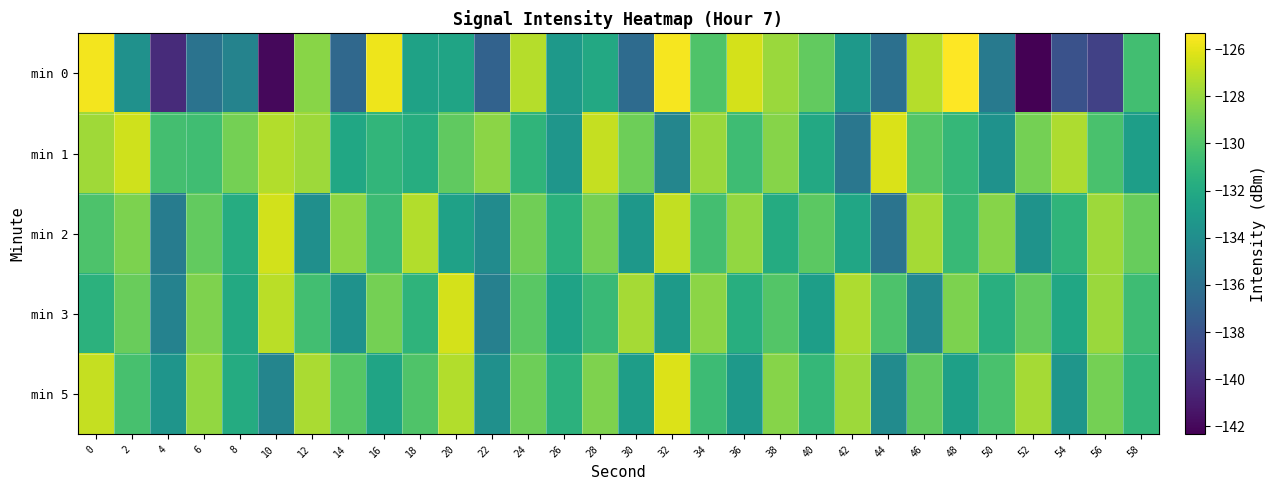

Reading right to left, extract all data points from this chart.

min 0: 58=-130.5	56=-139.0	54=-138.1	52=-142.3	50=-135.4	48=-125.3	46=-127.2	44=-136.0	42=-133.2	40=-129.4	38=-127.9	36=-126.4	34=-130.0	32=-125.6	30=-136.4	28=-132.1	26=-133.1	24=-127.2	22=-137.0	20=-132.4	18=-132.5	16=-125.7	14=-136.6	12=-128.4	10=-142.0	8=-134.7	6=-135.9	4=-140.3	2=-133.8	0=-125.6
min 1: 58=-132.8	56=-130.2	54=-127.4	52=-128.9	50=-133.7	48=-131.0	46=-129.8	44=-126.3	42=-135.6	40=-132.1	38=-128.4	36=-130.6	34=-127.9	32=-134.5	30=-129.1	28=-126.8	26=-133.4	24=-131.2	22=-128.3	20=-129.5	18=-131.7	16=-131.1	14=-132.2	12=-127.8	10=-127.3	8=-128.9	6=-130.6	4=-130.4	2=-126.6	0=-127.7
min 2: 58=-129.3	56=-127.8	54=-131.2	52=-133.6	50=-128.4	48=-130.9	46=-127.6	44=-135.8	42=-132.3	40=-129.6	38=-131.9	36=-128.1	34=-130.4	32=-126.9	30=-133.3	28=-128.8	26=-131.5	24=-129.0	22=-134.1	20=-132.6	18=-127.3	16=-130.7	14=-128.2	12=-133.9	10=-126.5	8=-131.8	6=-129.4	4=-135.2	2=-128.7	0=-130.1
min 3: 58=-130.6	56=-127.9	54=-132.2	52=-129.4	50=-131.6	48=-128.7	46=-134.3	44=-130.1	42=-127.4	40=-132.8	38=-129.9	36=-131.7	34=-128.3	32=-133.1	30=-127.6	28=-130.8	26=-132.5	24=-129.7	22=-134.9	20=-126.4	18=-131.3	16=-128.9	14=-133.7	12=-130.5	10=-127.1	8=-132.0	6=-128.6	4=-134.8	2=-129.2	0=-131.4
min 5: 58=-131.1	56=-128.9	54=-133.4	52=-127.6	50=-130.2	48=-132.7	46=-129.5	44=-134.1	42=-127.8	40=-131.0	38=-128.4	36=-133.2	34=-130.7	32=-126.2	30=-132.9	28=-128.6	26=-131.4	24=-129.1	22=-133.8	20=-127.3	18=-130.0	16=-132.4	14=-129.8	12=-127.5	10=-134.6	8=-131.9	6=-128.1	4=-133.5	2=-130.3	0=-126.8